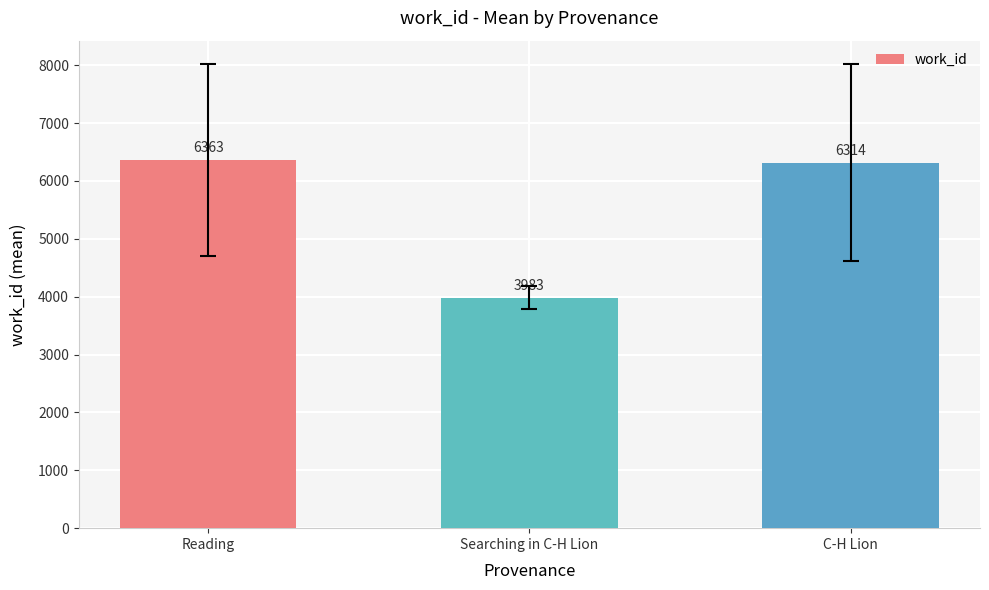

What is the minimum value shown in the chart?

3983.0